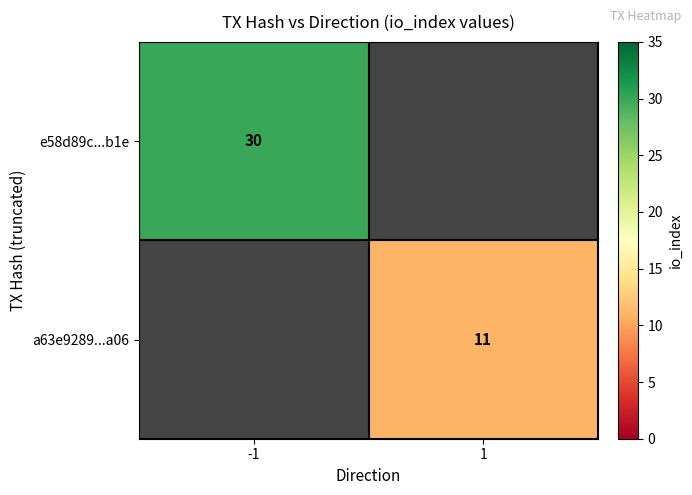

True or false: e58d89c...b1e has a value of 10 at -1.

False